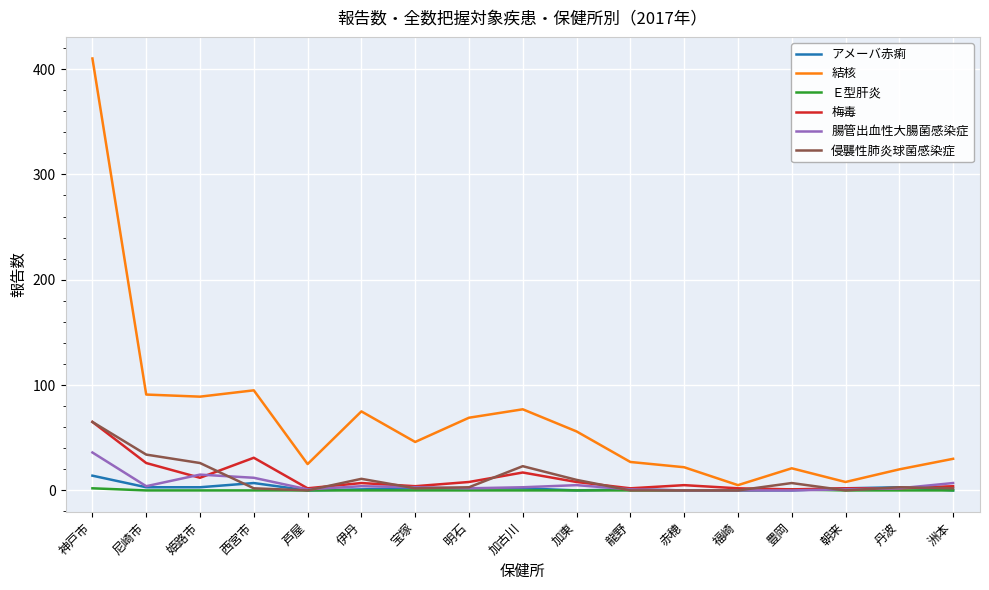

What is the average value of the 結核 series?

69